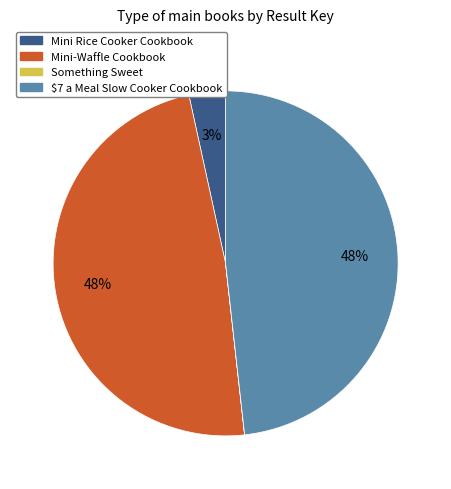

To the nearest percent, what percentage of the pie is Mini-Waffle Cookbook?

48%